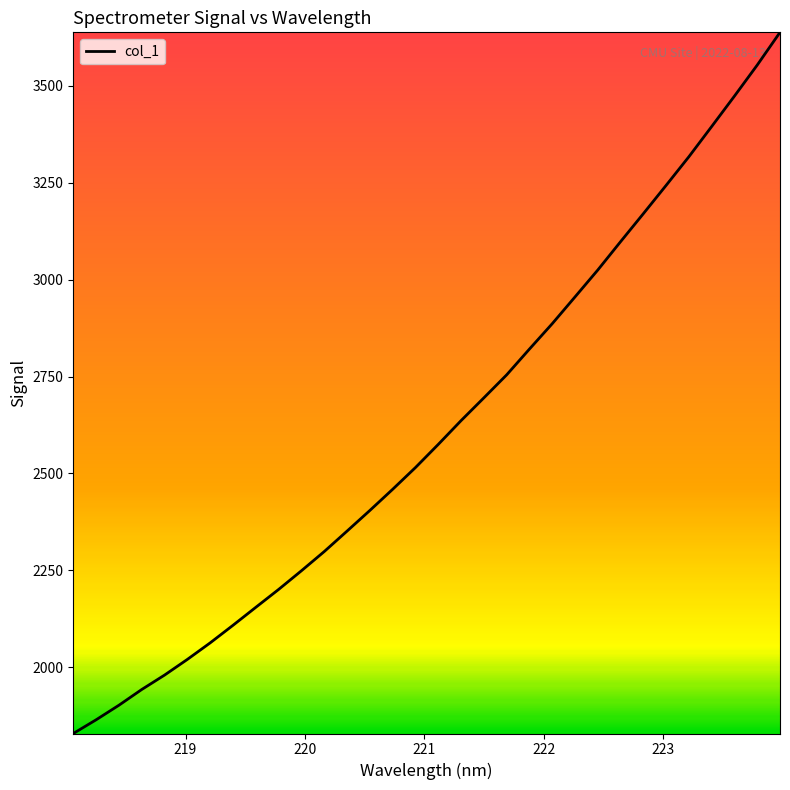

What is the maximum value shown in the chart?

3638.3